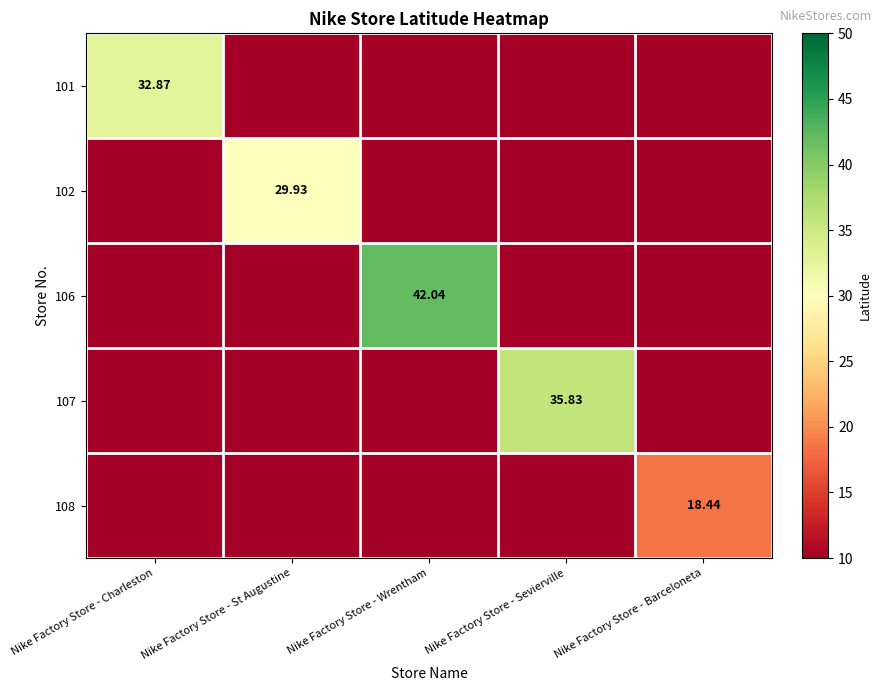

List the series in order of their peak value, highest first.

106, 107, 101, 102, 108